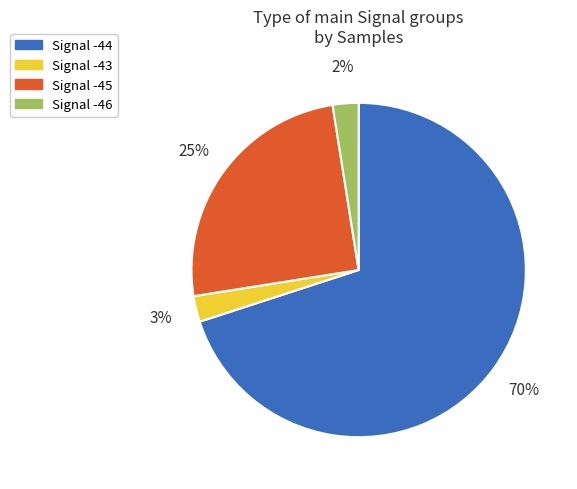

Is there a majority slice in this chart?

Yes